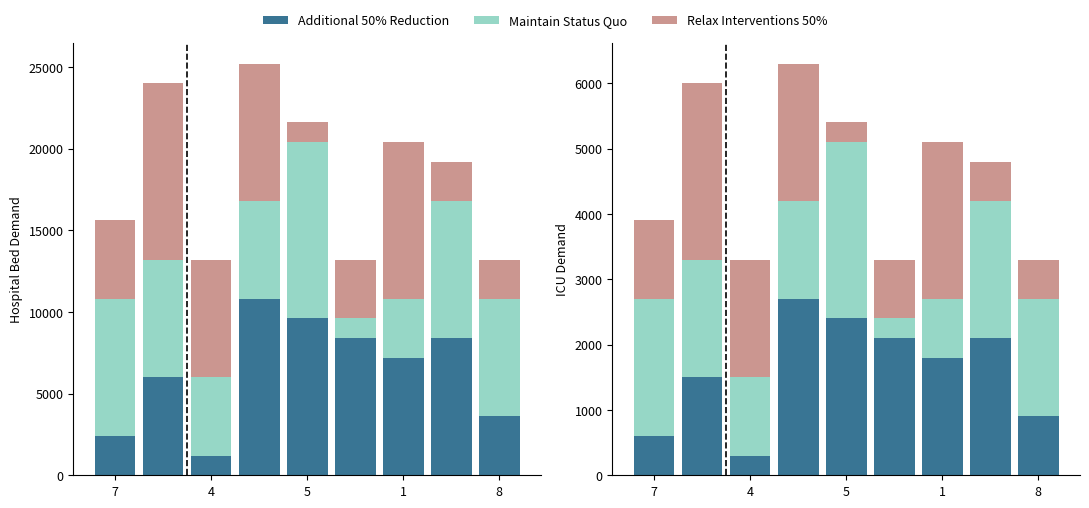

Rank the series by their maximum value, from lowest to highest.

Additional 50% Reduction, Maintain Status Quo, Relax Interventions 50%